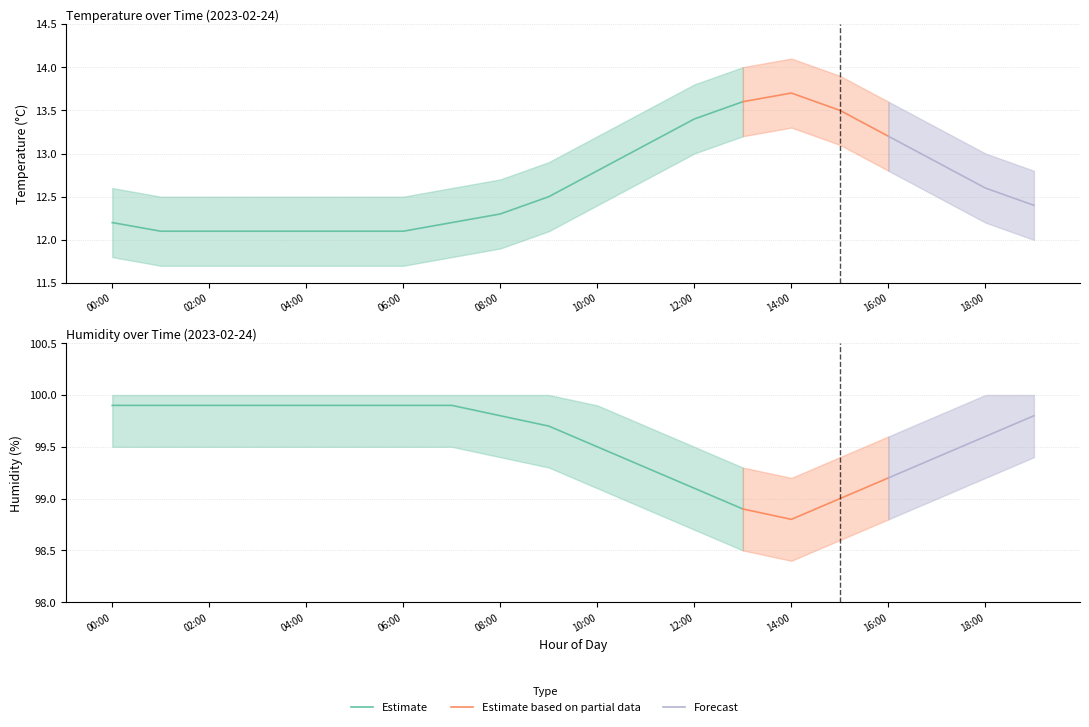

True or false: humidity has a value of 60.4 at 14:00.

False